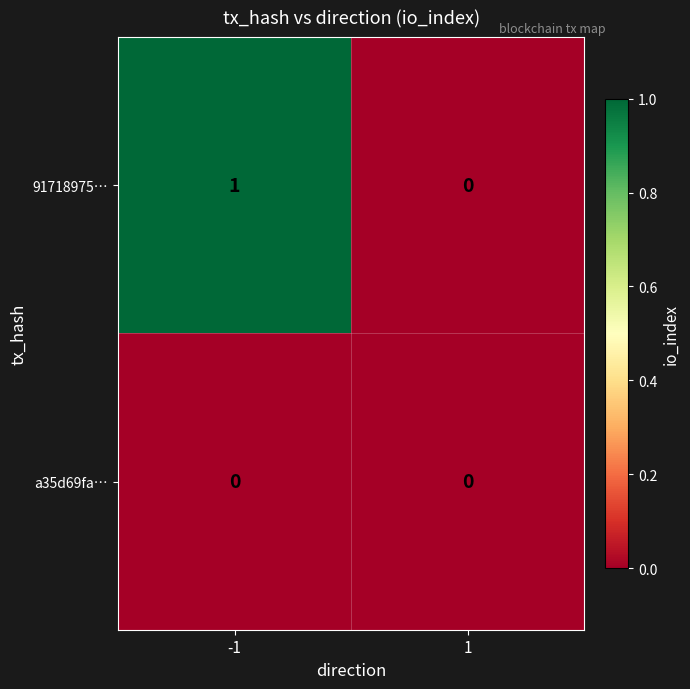

At which category is the sum across all series the highest?

-1